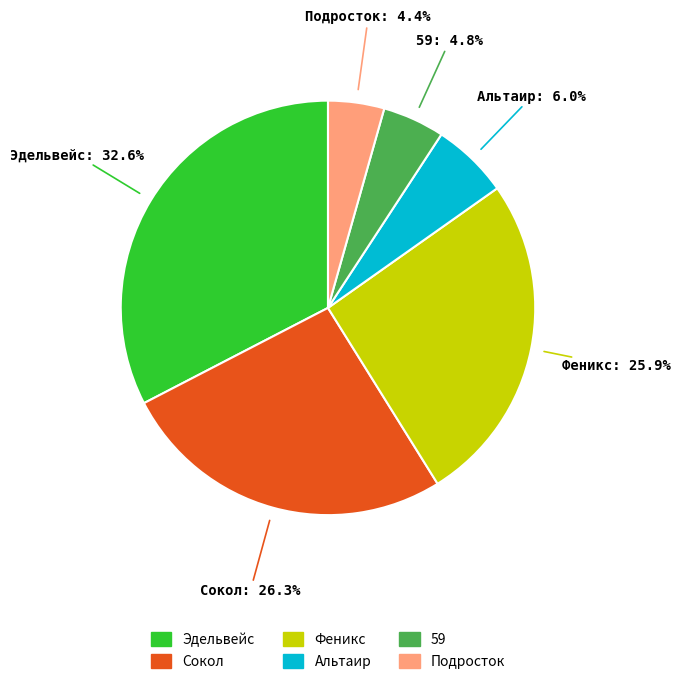

Which slice is the largest?

Эдельвейс